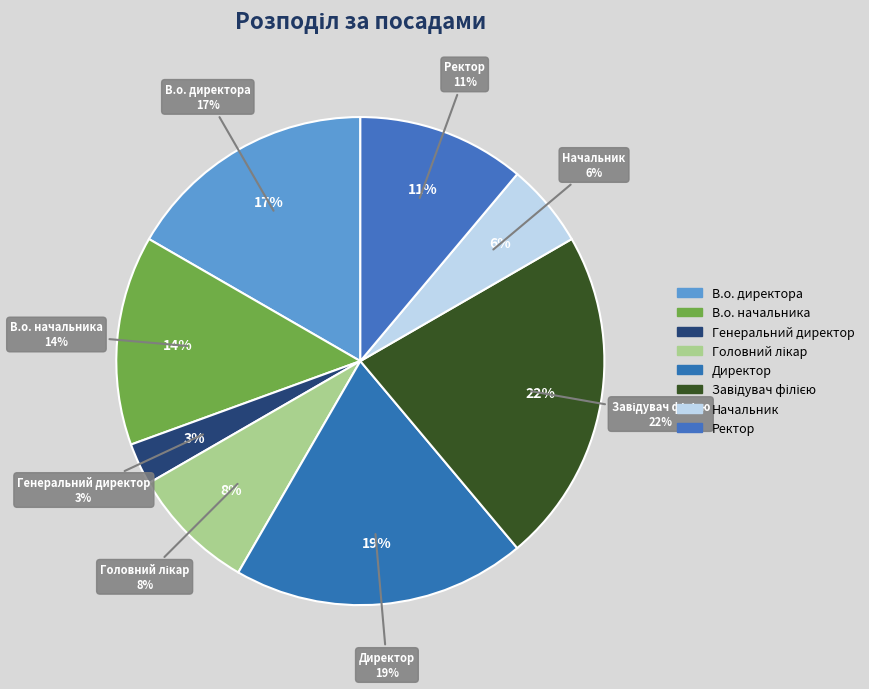

Rank the categories by value from highest to lowest.

Завідувач філією, Директор, В.о. директора, В.о. начальника, Ректор, Головний лікар, Начальник, Генеральний директор